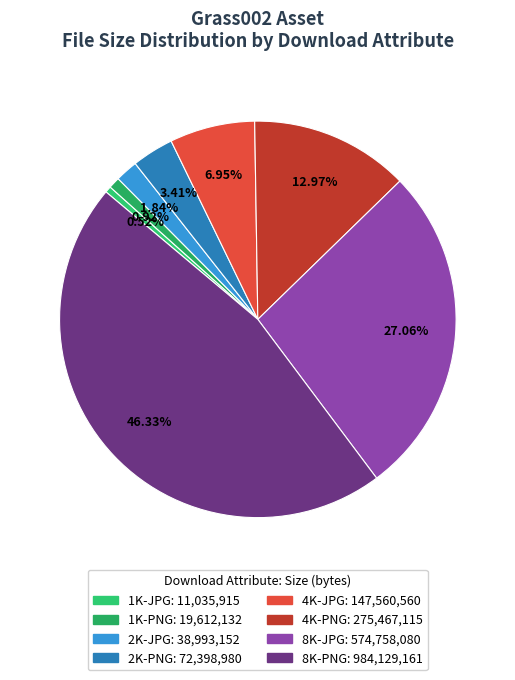

To the nearest percent, what percentage of the pie is 1K-JPG?

1%